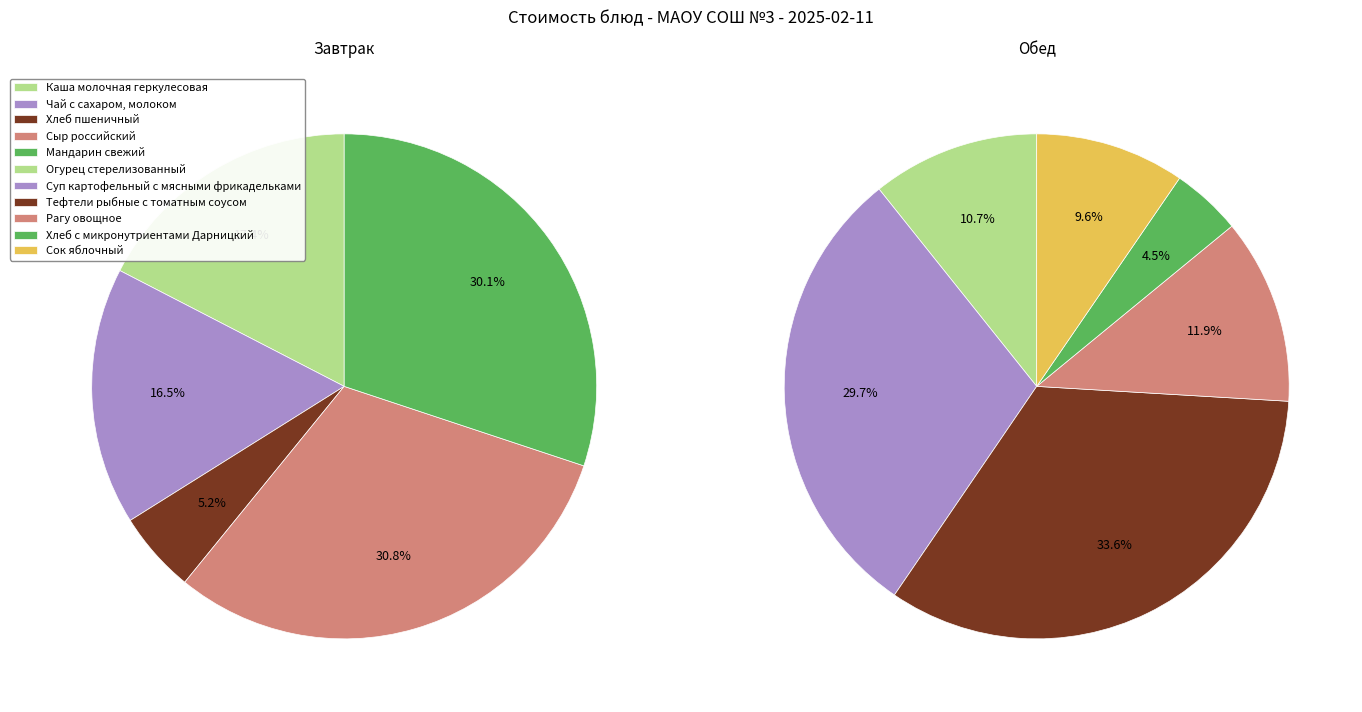

Rank the categories by value from highest to lowest.

Тефтели рыбные с томатным соусом, Суп картофельный с мясными фрикадельками, Сыр российский, Мандарин свежий, Рагу овощное, Каша молочная геркулесовая, Огурец стерелизованный, Чай с сахаром, молоком, Сок яблочный, Хлеб с микронутриентами Дарницкий, Хлеб пшеничный